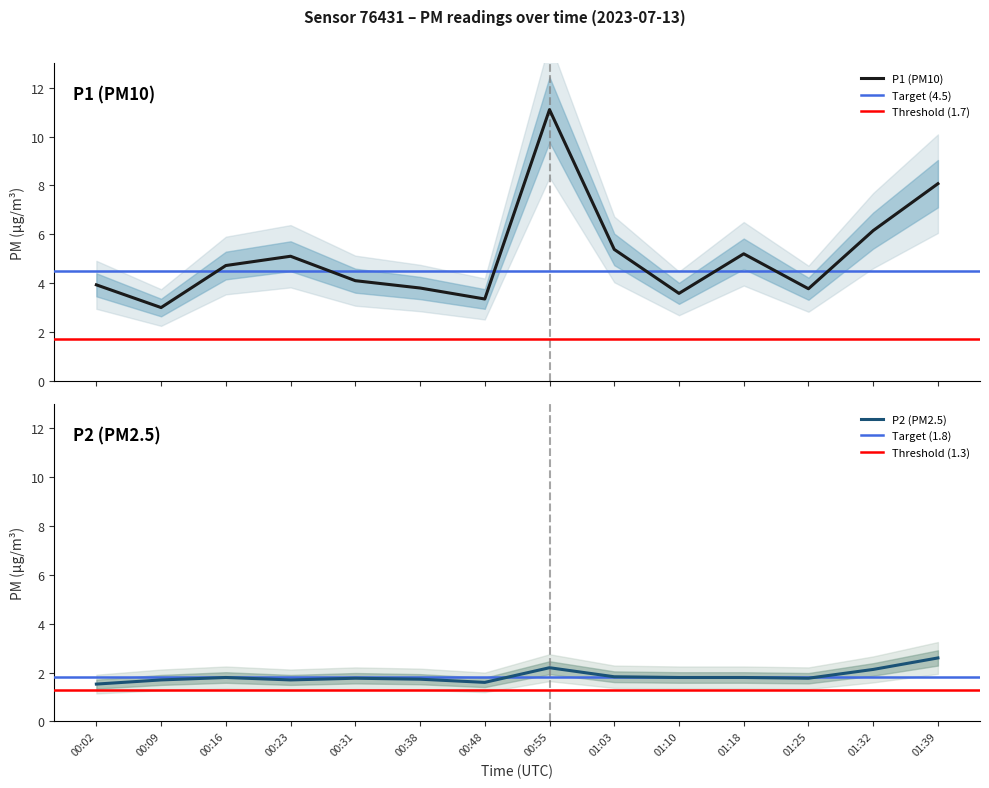

What value does the P1 series have at 00:02?

3.9